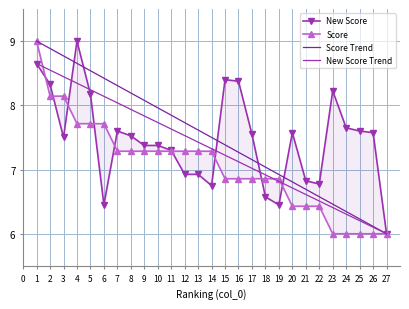

True or false: New Score Trend and New Score cross at least once.

True